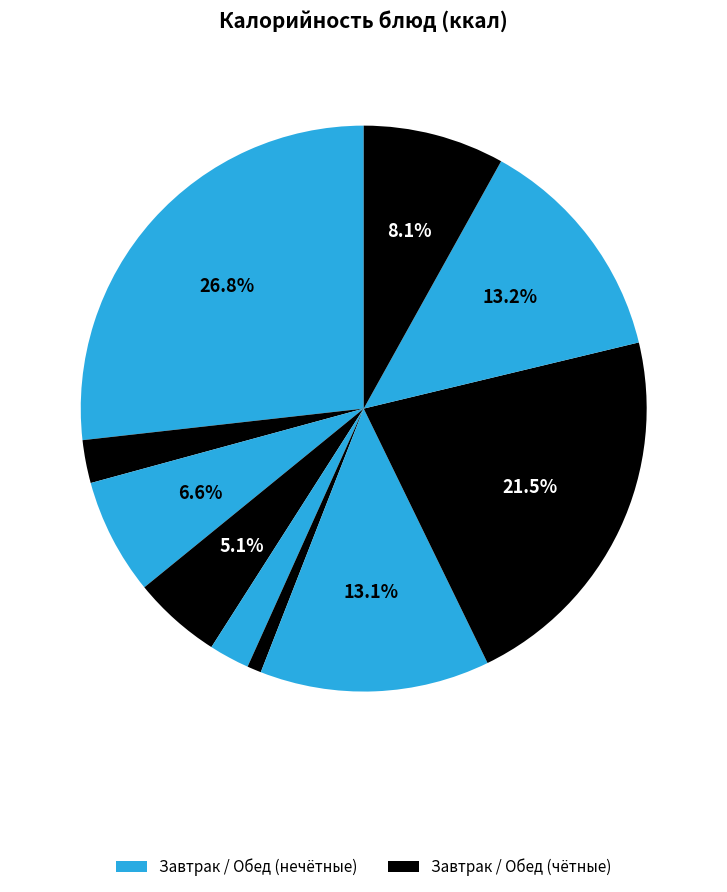

How many segments does this pie chart have?

10